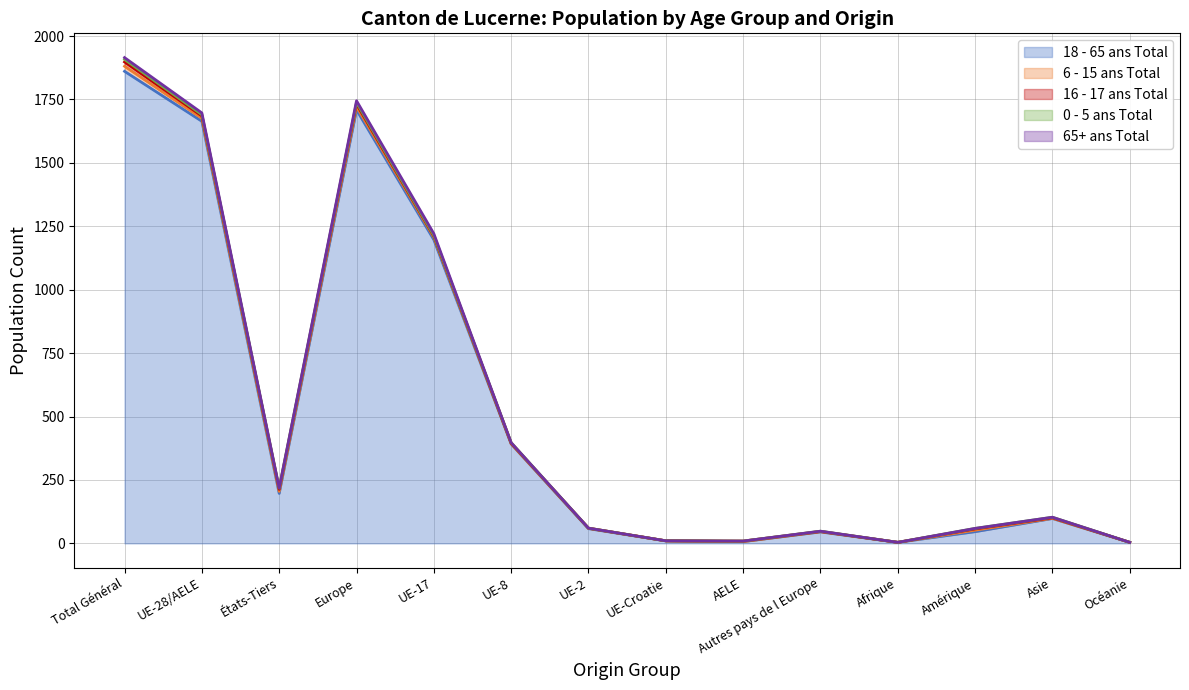

List the series in order of their peak value, lowest first.

65+ ans Total, 0 - 5 ans Total, 16 - 17 ans Total, 6 - 15 ans Total, 18 - 65 ans Total